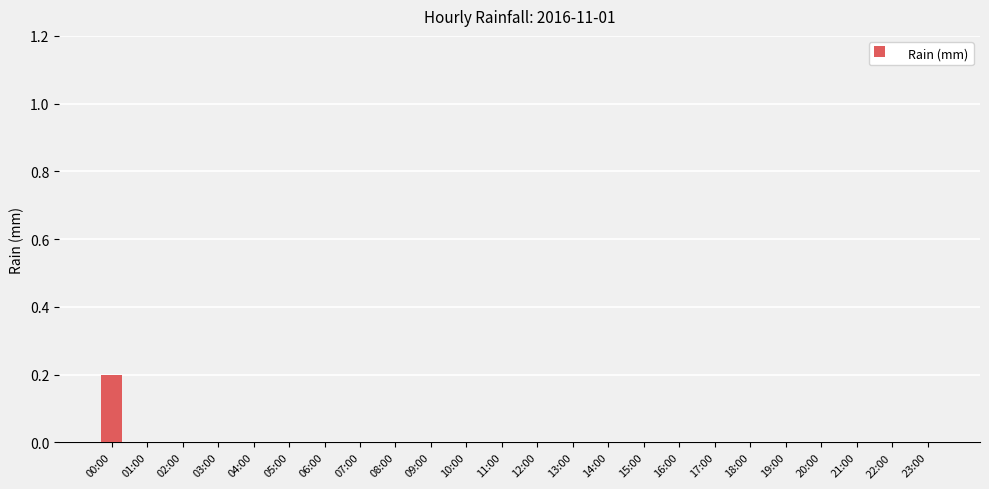

The value at 21:00 is 0.1. True or false?

False